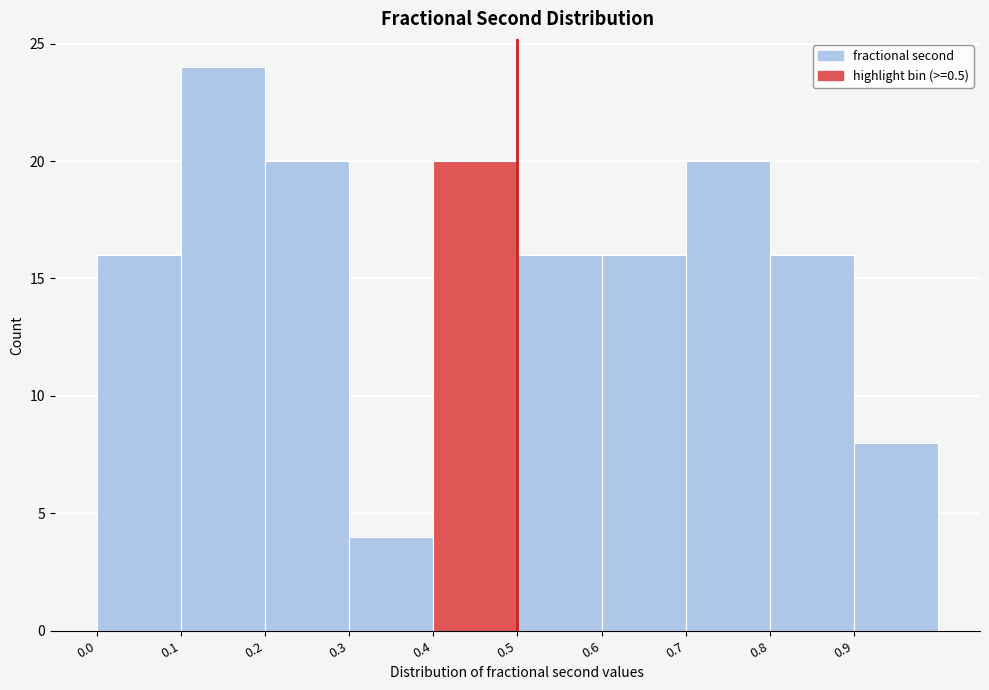

How tall is the bar that spans 0.9 to 1.0 on the x-axis? The values are not printed on the chart, so give them approximately, as read against the axis.

8